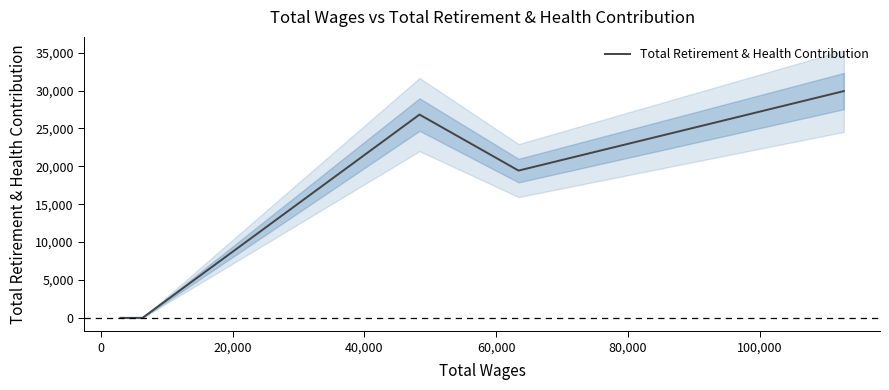

What is the maximum value for Total Retirement & Health Contribution?

29935